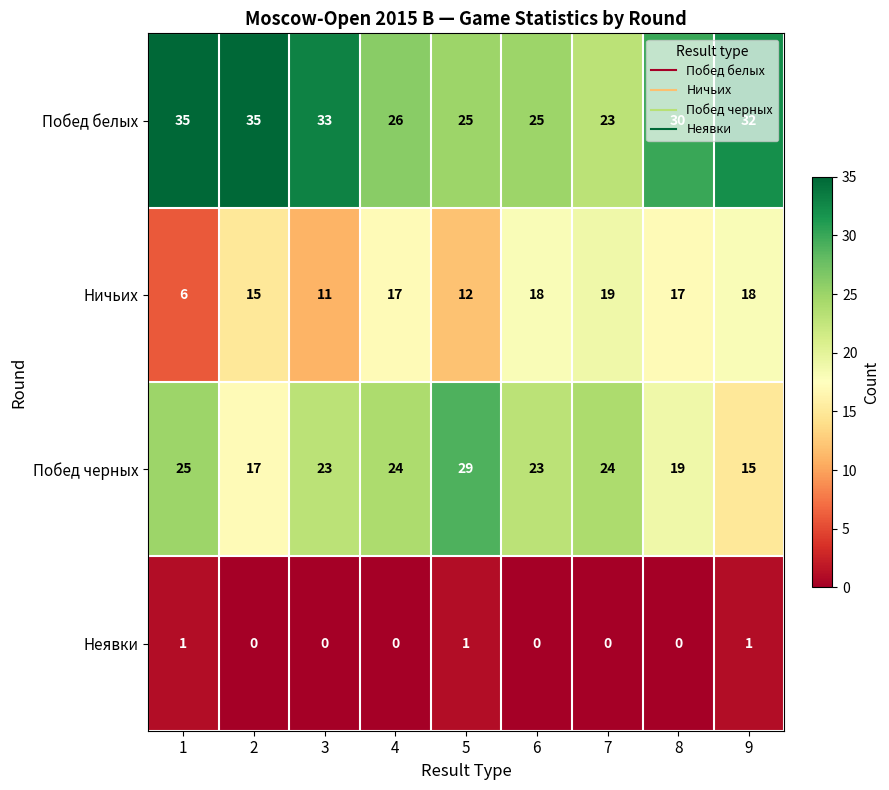

How many Неявки values are between 0 and 1?

9